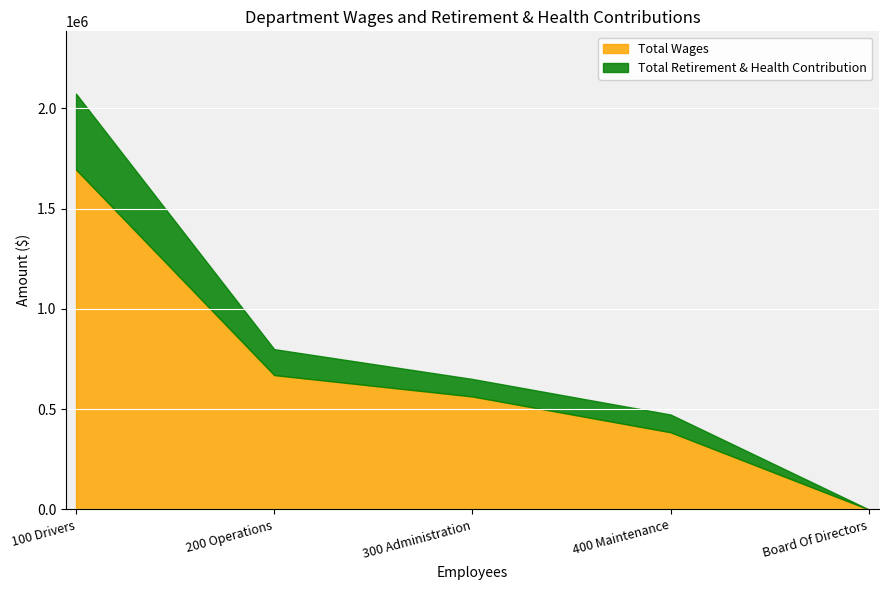

True or false: Total Retirement & Health Contribution and Total Wages cross at least once.

False